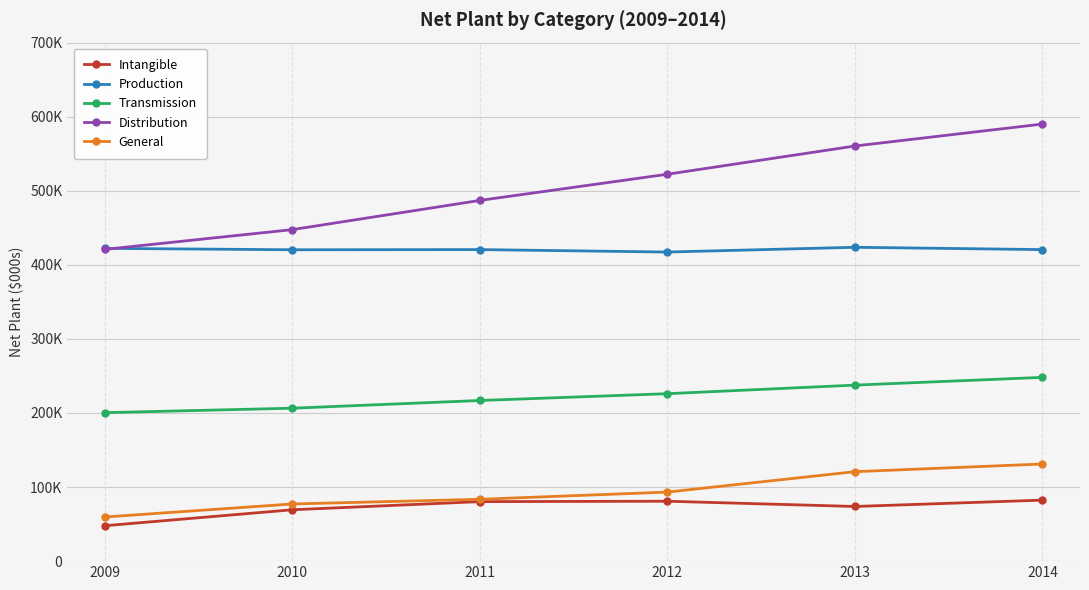

At how many categories does at least one series exceed 569527?

1